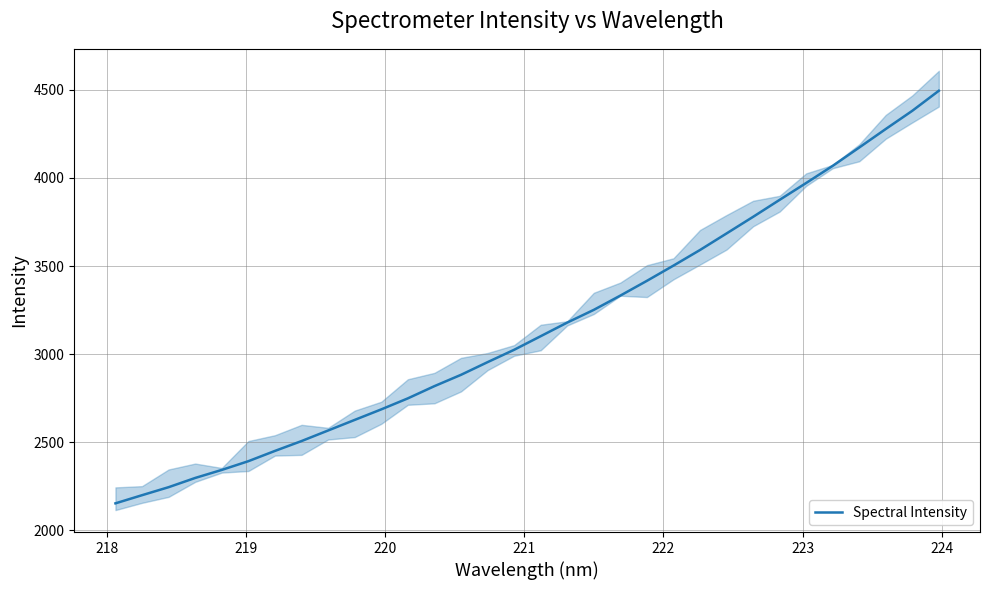

What is the highest value of the Spectral Intensity series?

4494.5